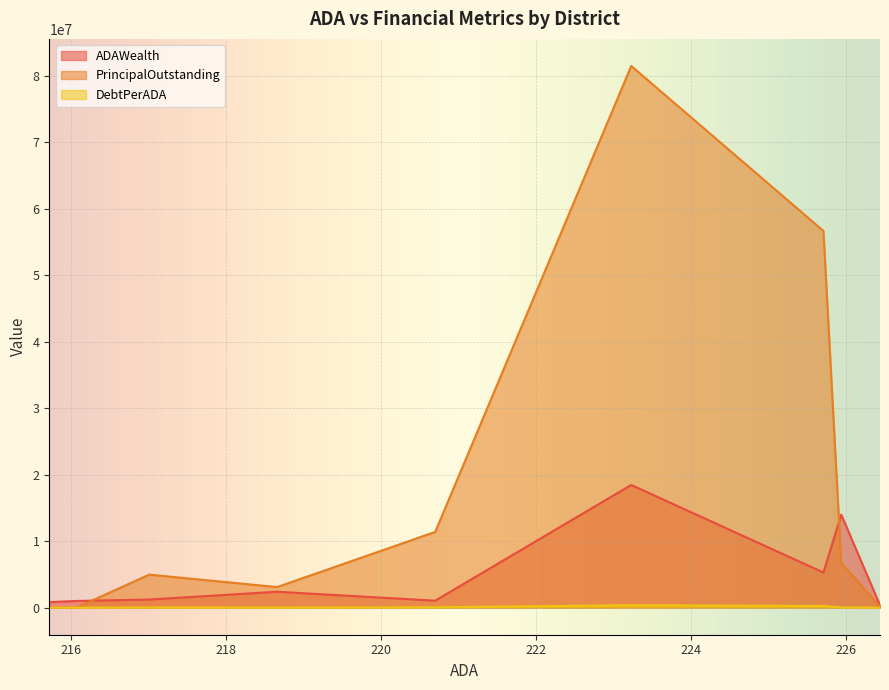

Rank the series by their maximum value, from lowest to highest.

DebtPerADA, ADAWealth, PrincipalOutstanding